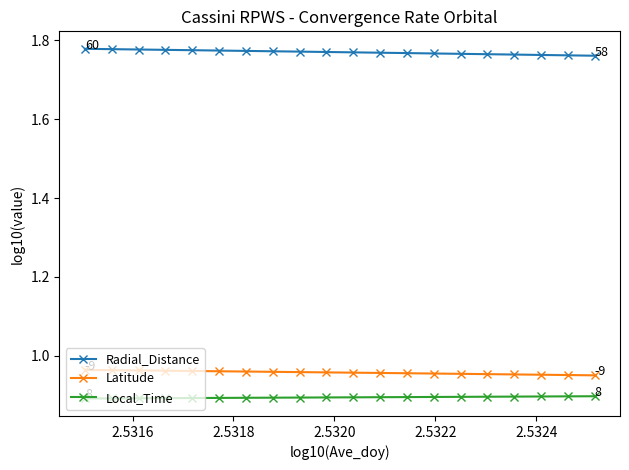

What is the minimum value shown in the chart?

0.9